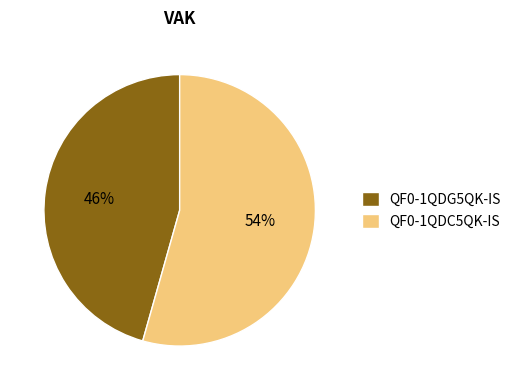

How many segments does this pie chart have?

2